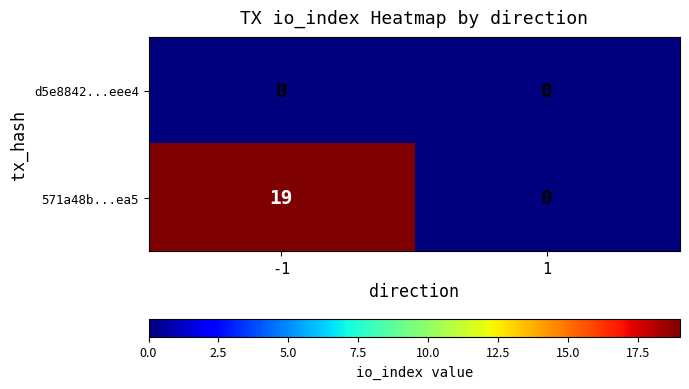

Which series has the largest total across all categories?

571a48b...ea5